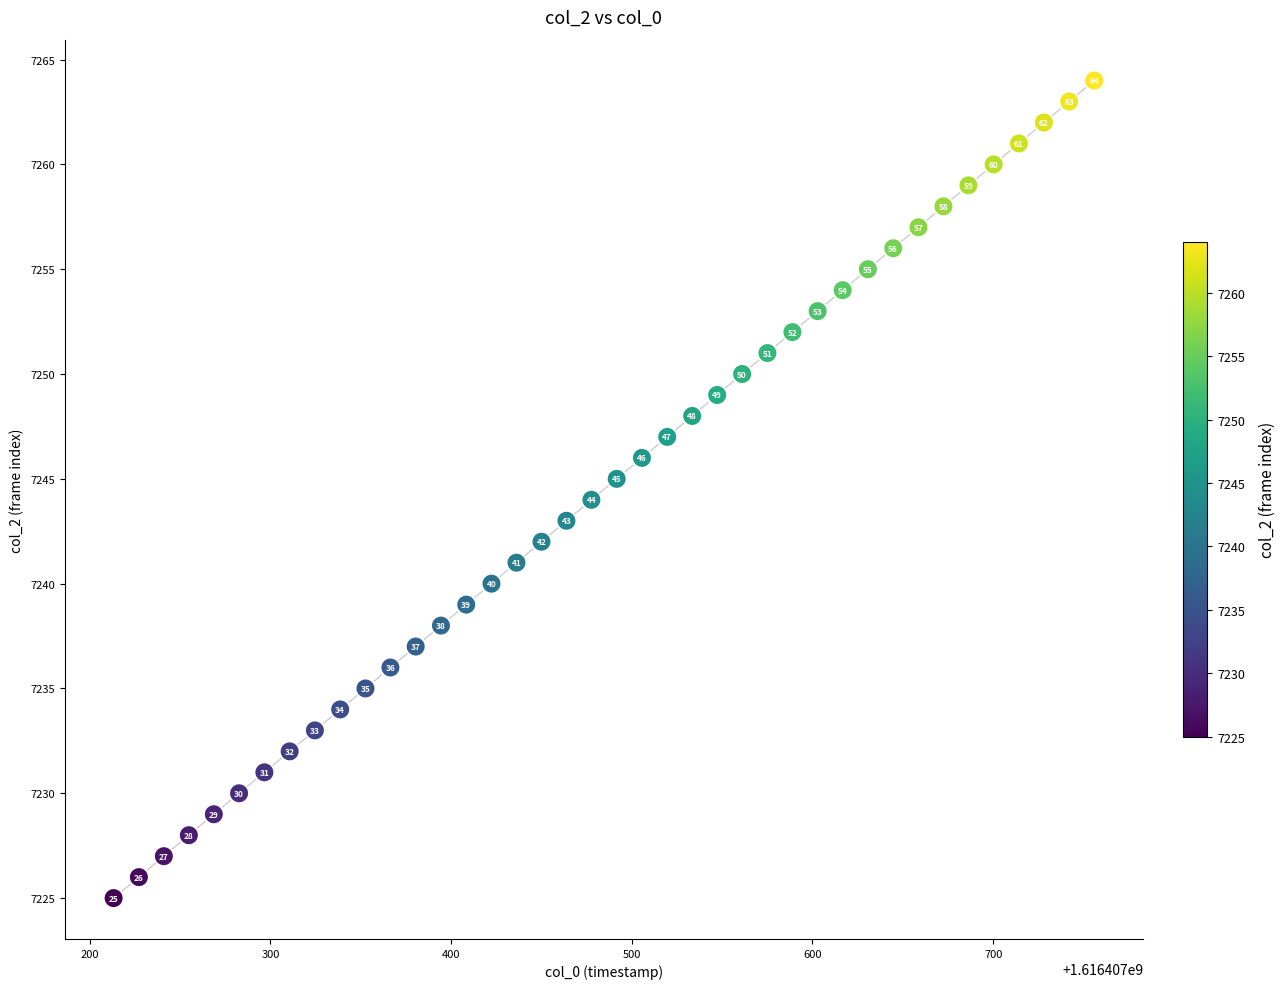

What Y value in the scatter plot is closest to 7244?

7244